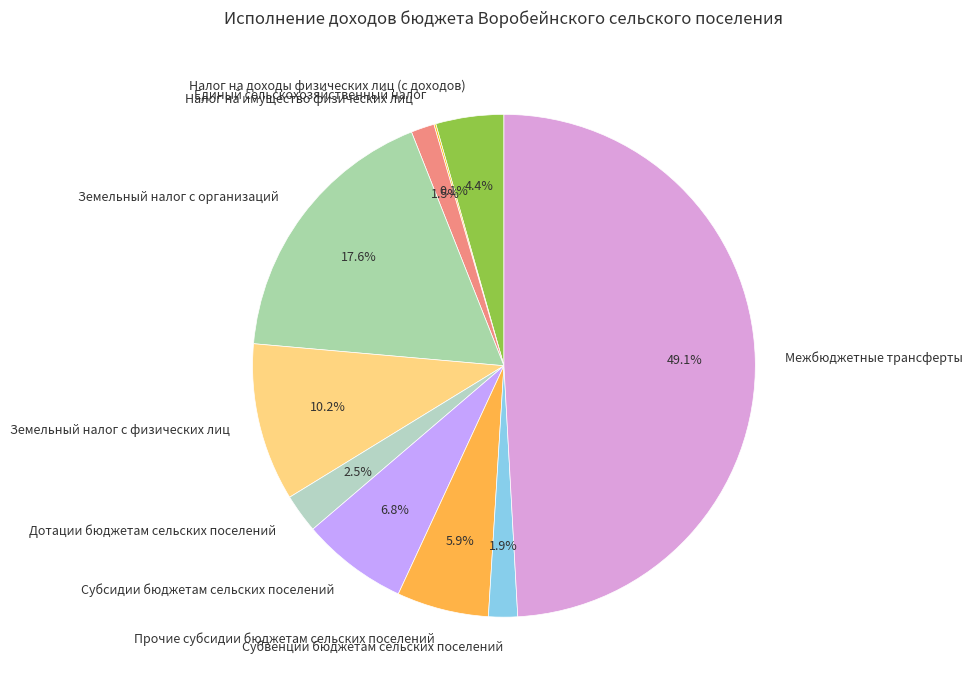

To the nearest percent, what percentage of the pie is Прочие субсидии бюджетам сельских поселений?

6%